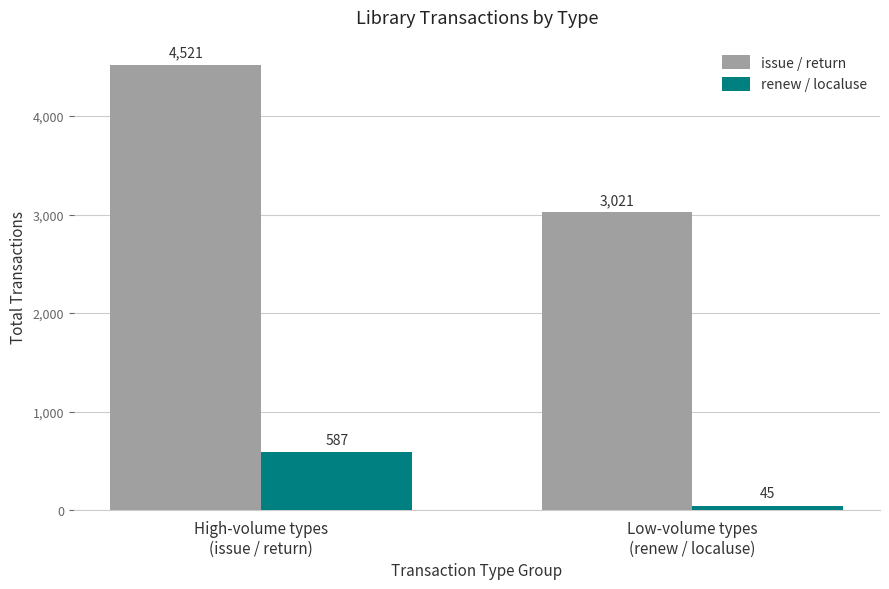

Count the number of data series in this chart.

2